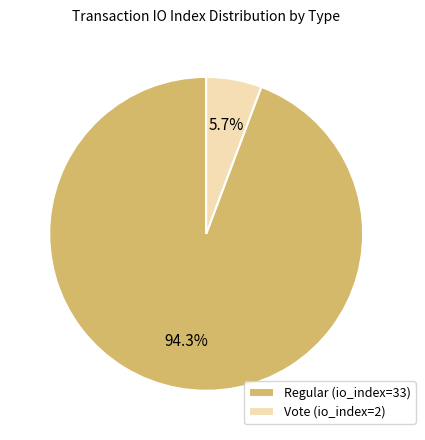

Is there any slice that represents more than half of the pie?

Yes